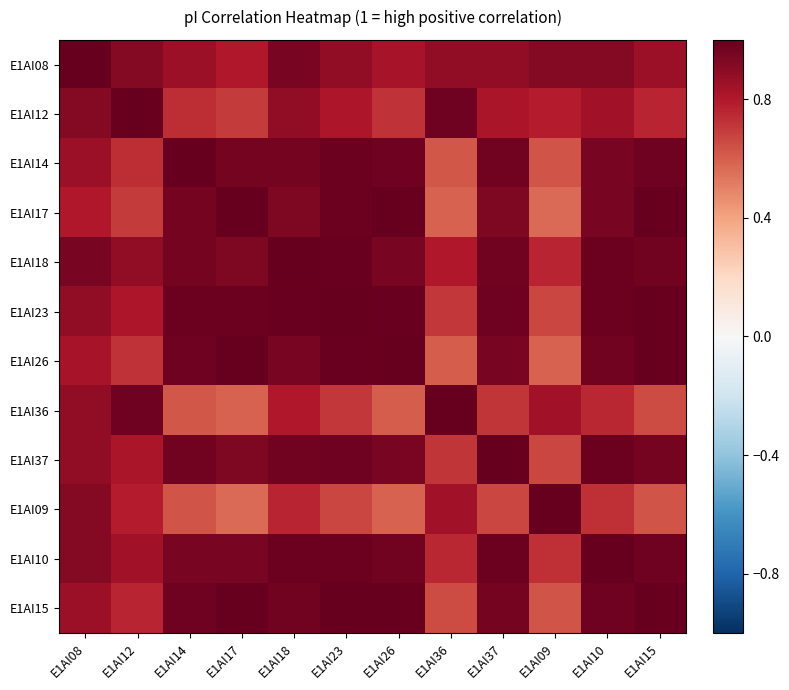

How many distinct data groups are displayed?

12